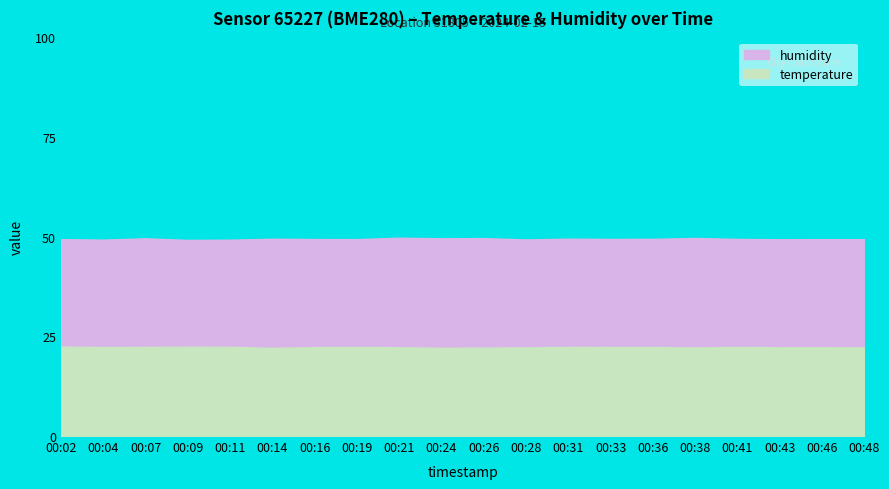

True or false: humidity has a value of 49.4 at 00:46.

True